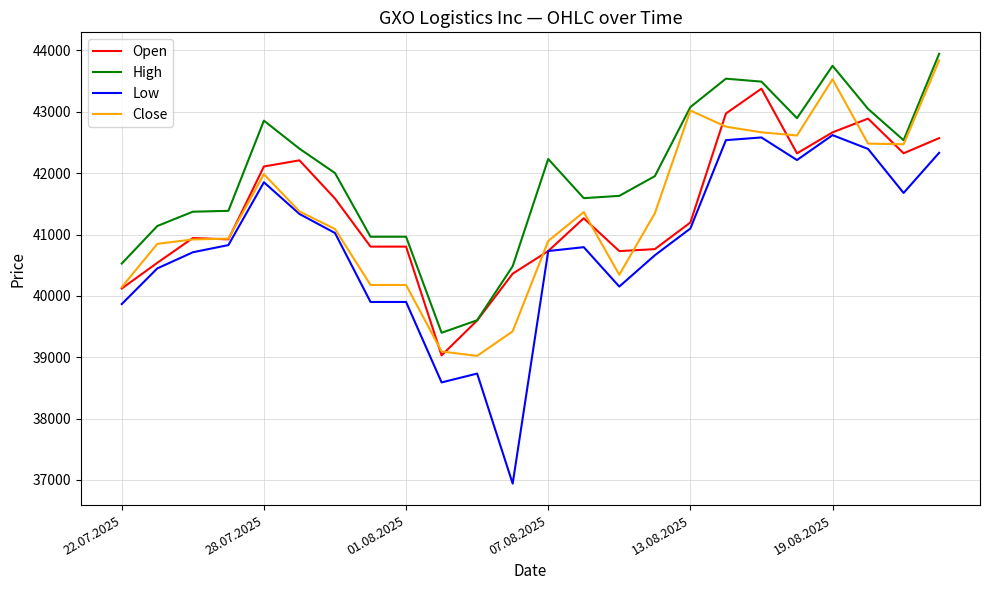

What is the sum of all Low values?

979929